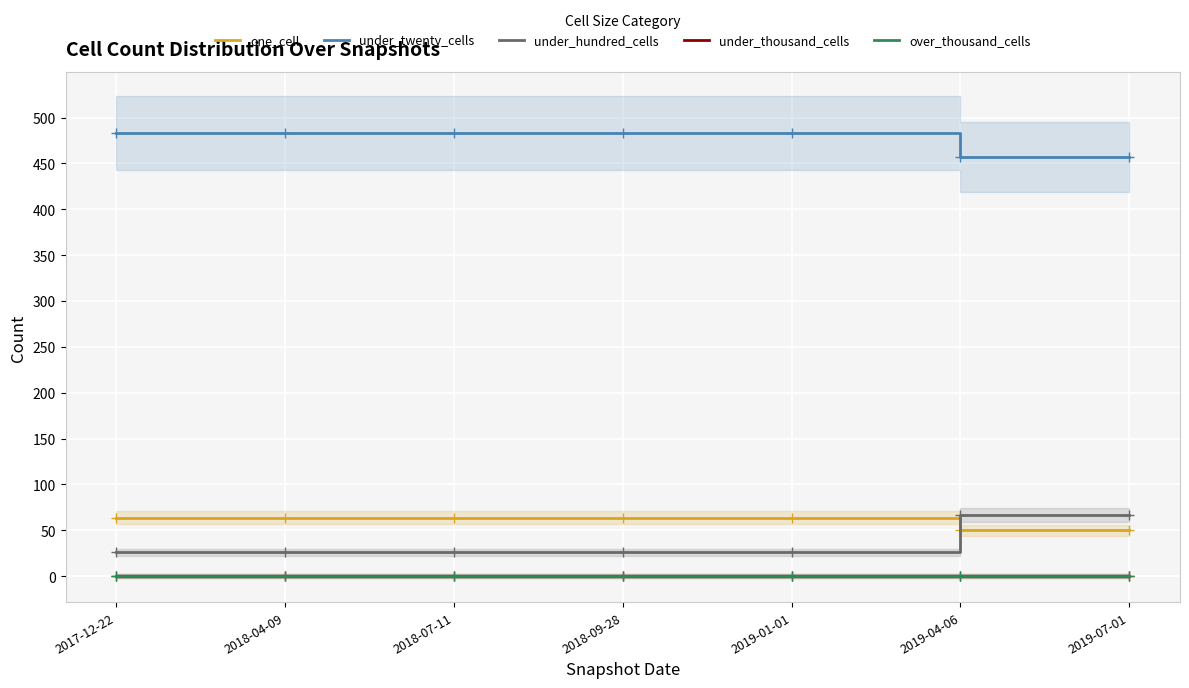

Is the value of over_thousand_cells at 2019-07-01 greater than the value of under_hundred_cells at 2018-04-09?

No